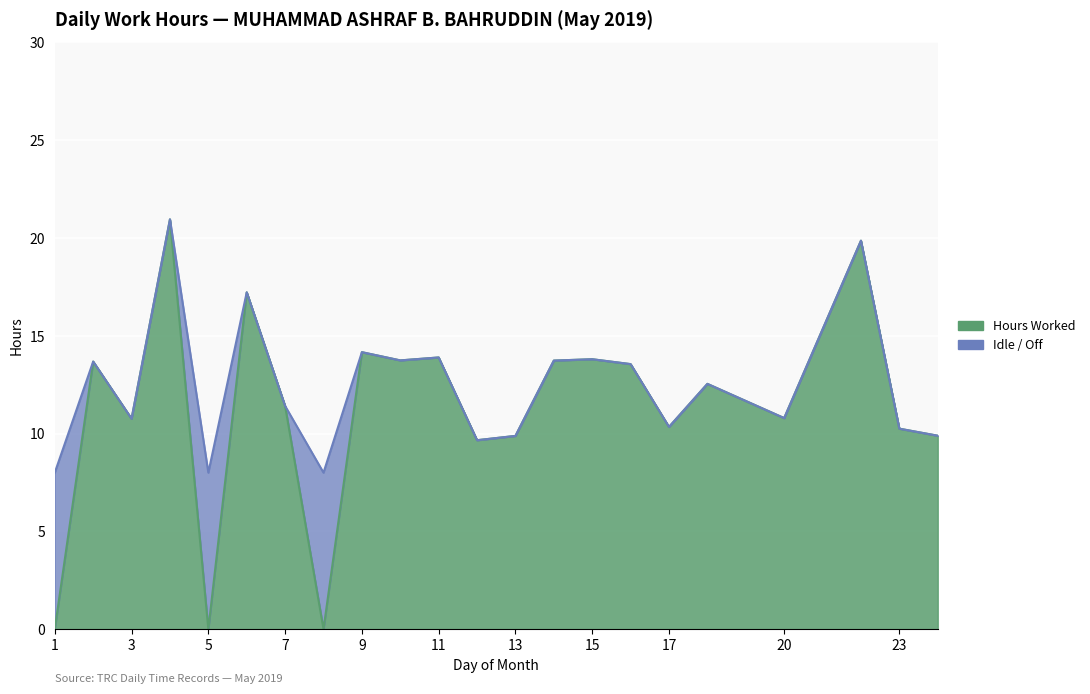

What is the value of the 22nd point from the left?

9.9